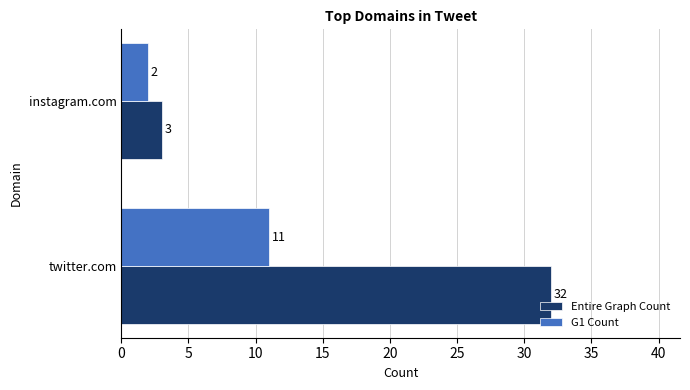

Between twitter.com and instagram.com, which series saw the biggest shift?

Entire Graph Count